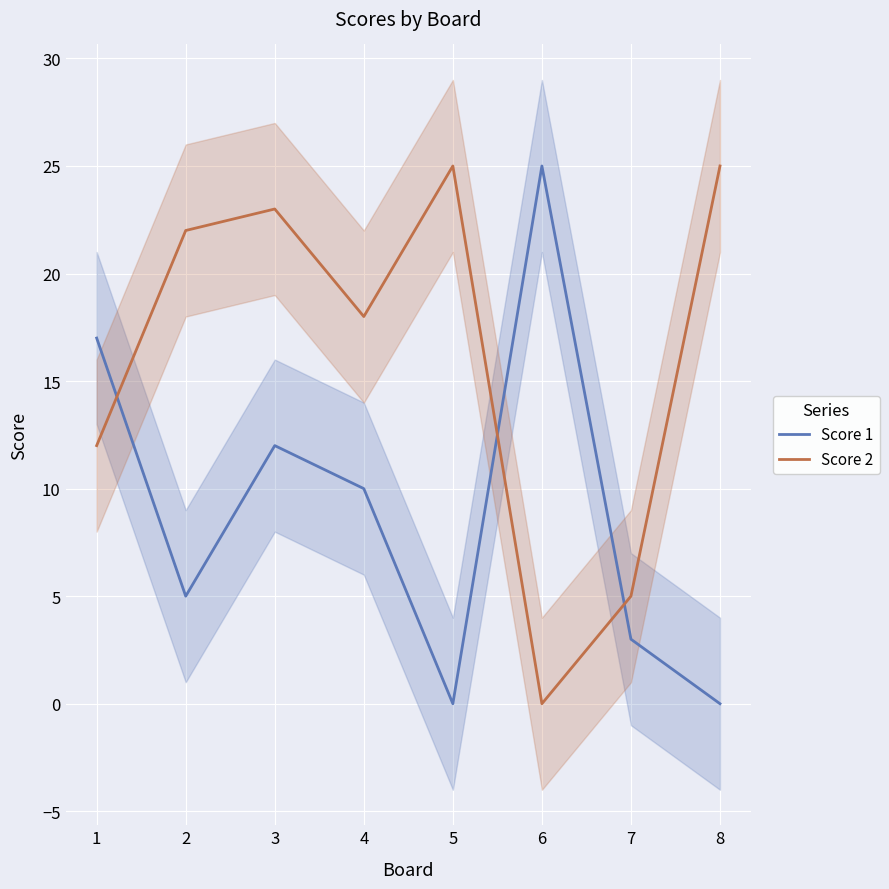

Between which two adjacent categories do Score 1 and Score 2 first intersect?

1 and 2